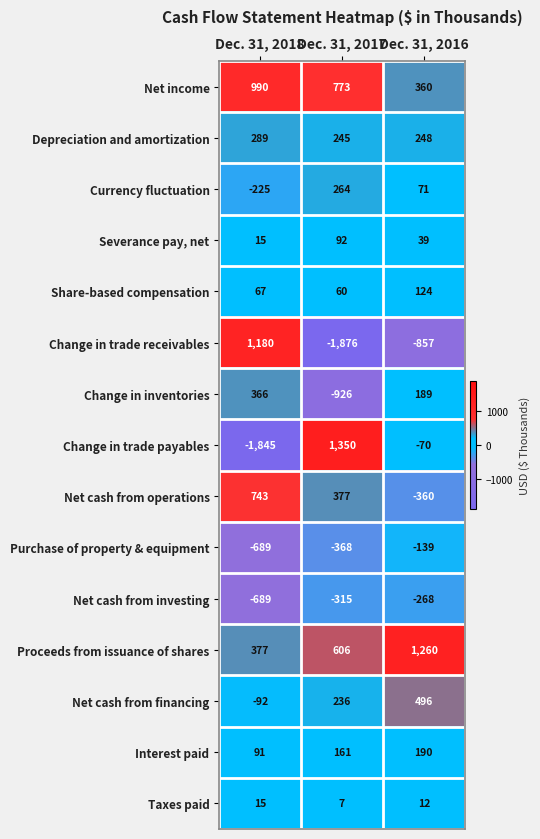

What is the difference between the highest and lowest values at Dec. 31, 2018?

3025